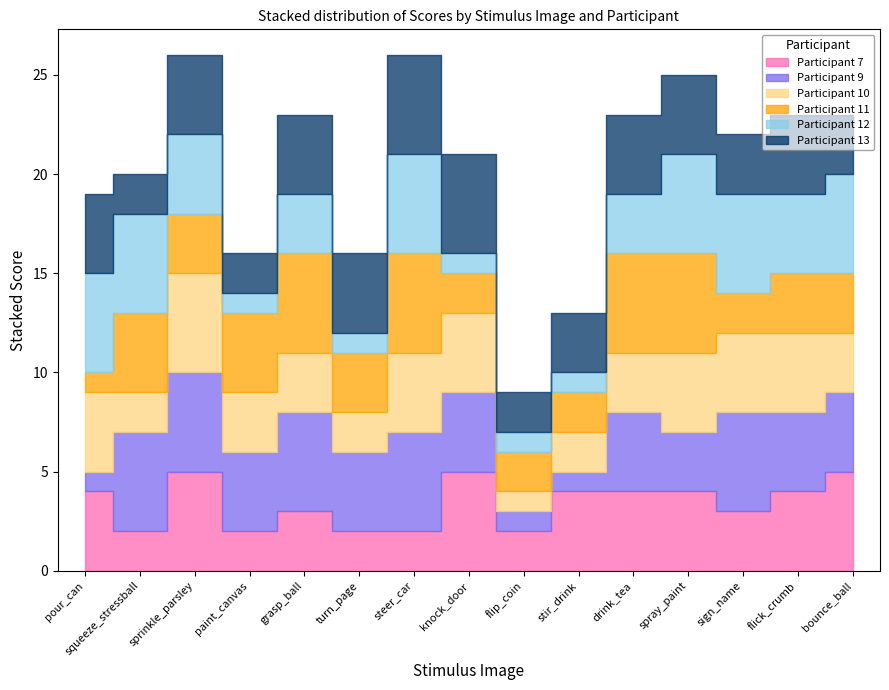

At which category is the sum across all series the highest?

sprinkle_parsley